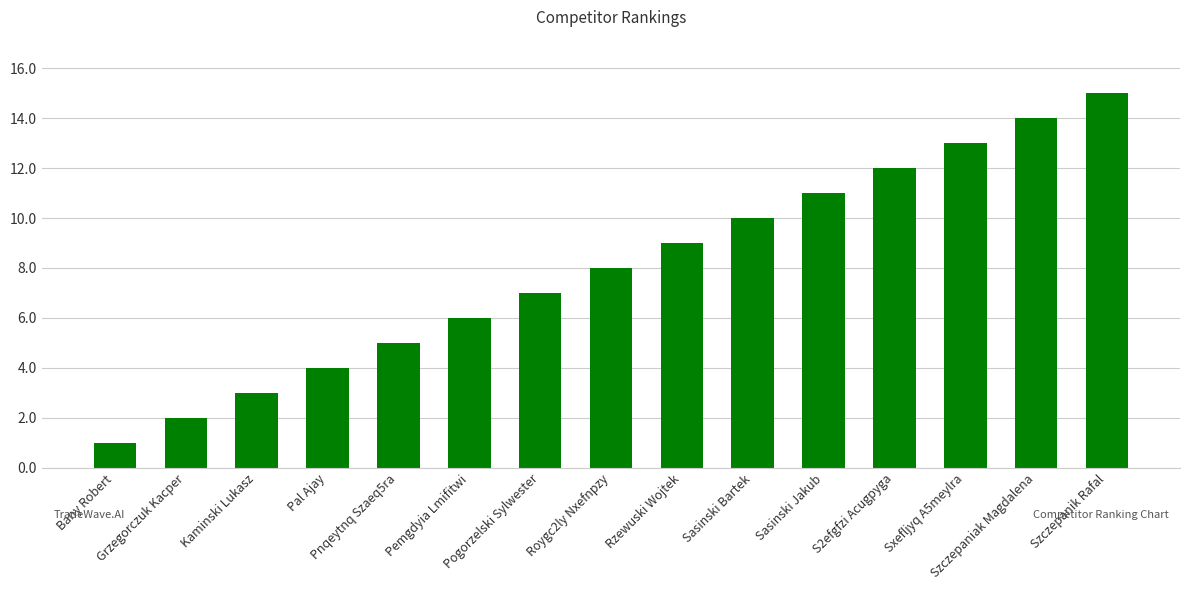

At which category does the chart reach its peak across all series?

Szczepanik Rafal